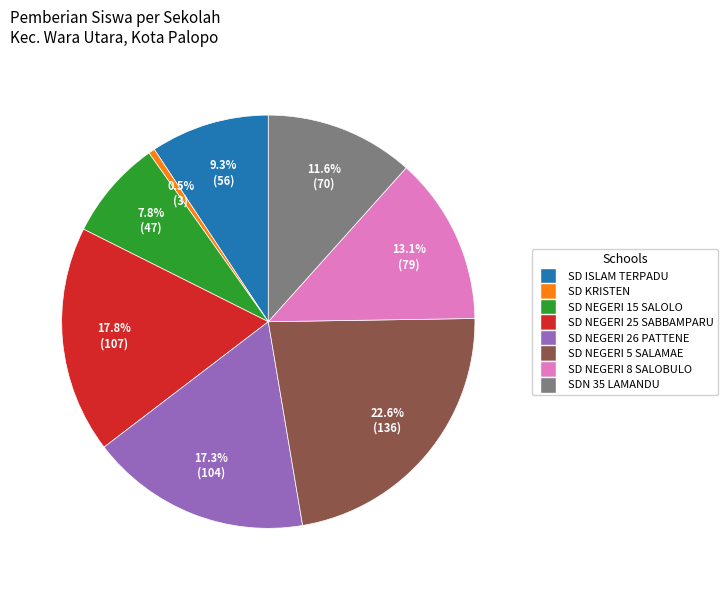

How many slices are in this pie chart?

8